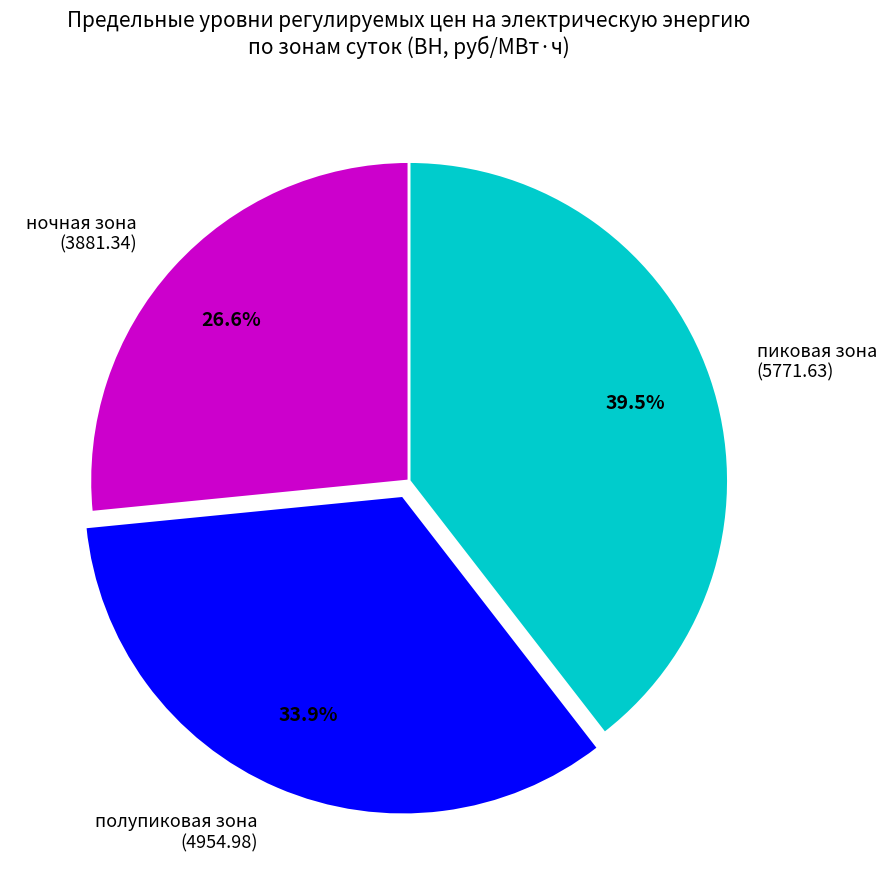

Is it true that пиковая зона is 28% of the pie?

False